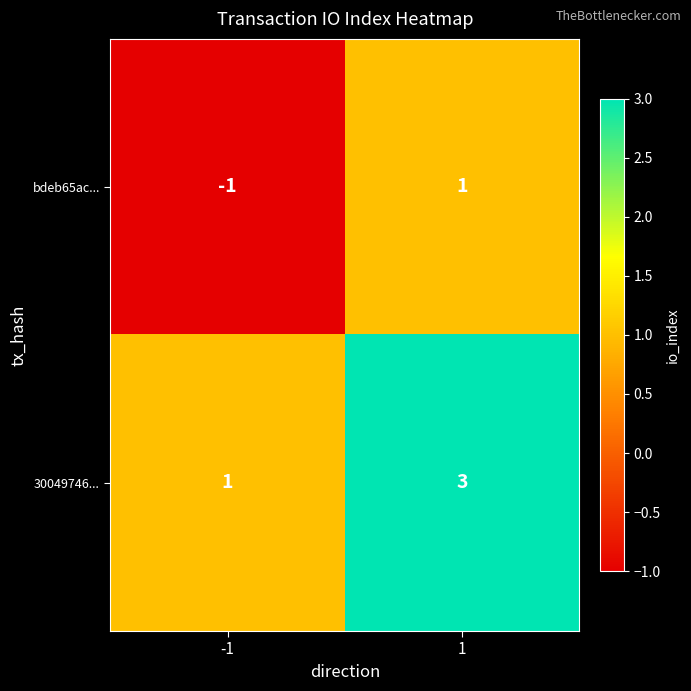

Reading left to right, extract all data points from this chart.

bdeb65ac...: -1	1
30049746...: 1	3